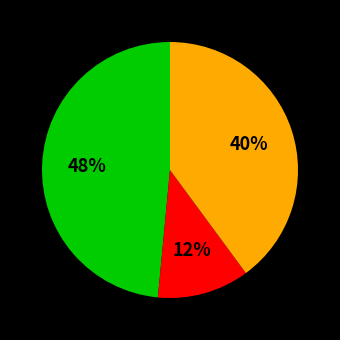

Is there a majority slice in this chart?

No